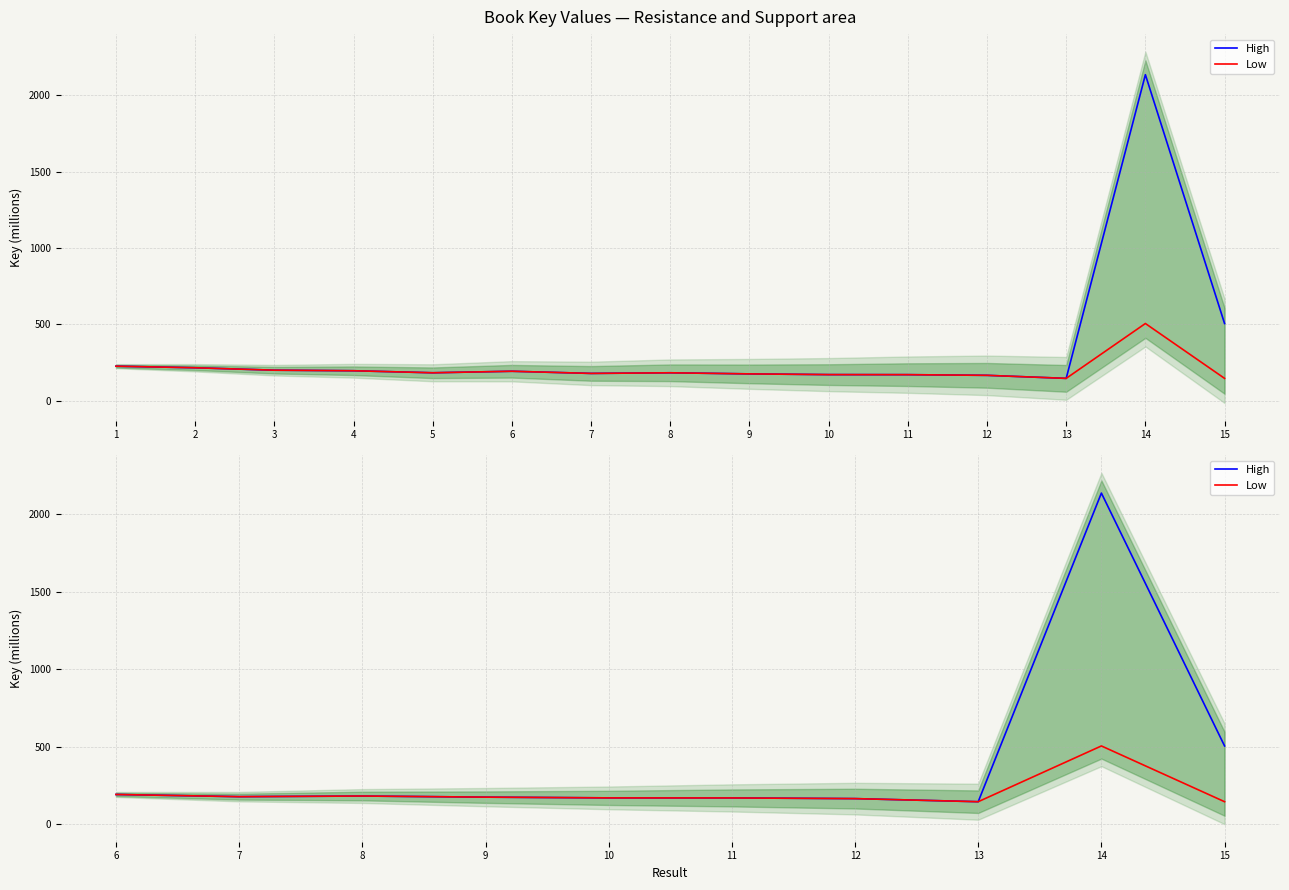

How many lines are shown in the chart?

2